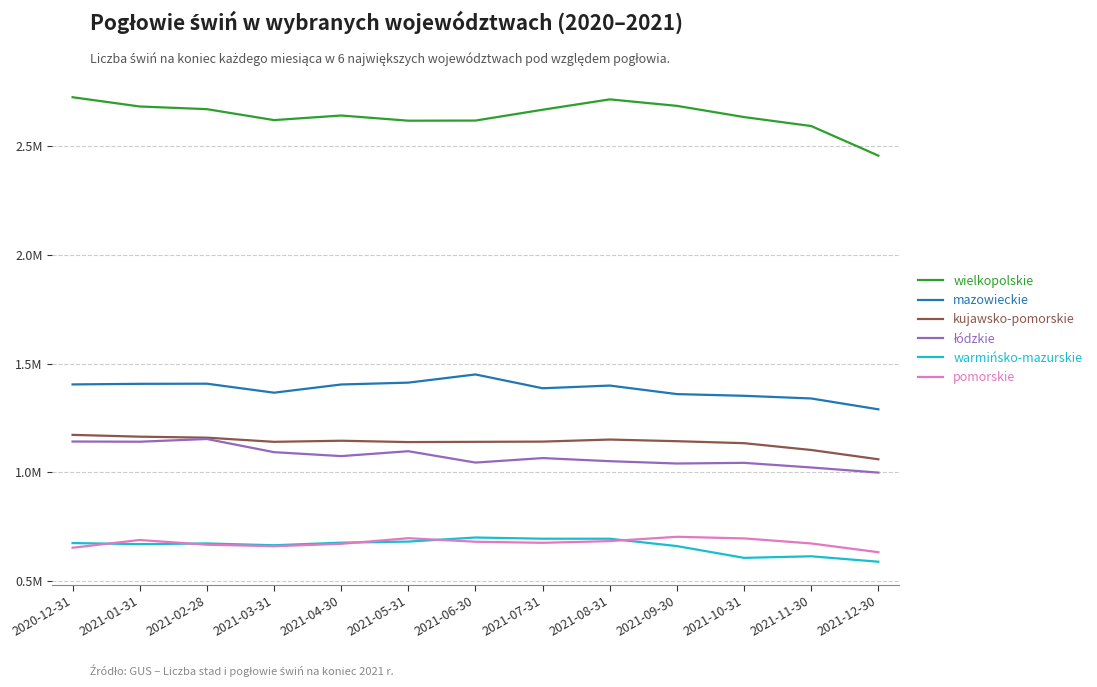

Does the chart display data point markers on the line(s)?

No